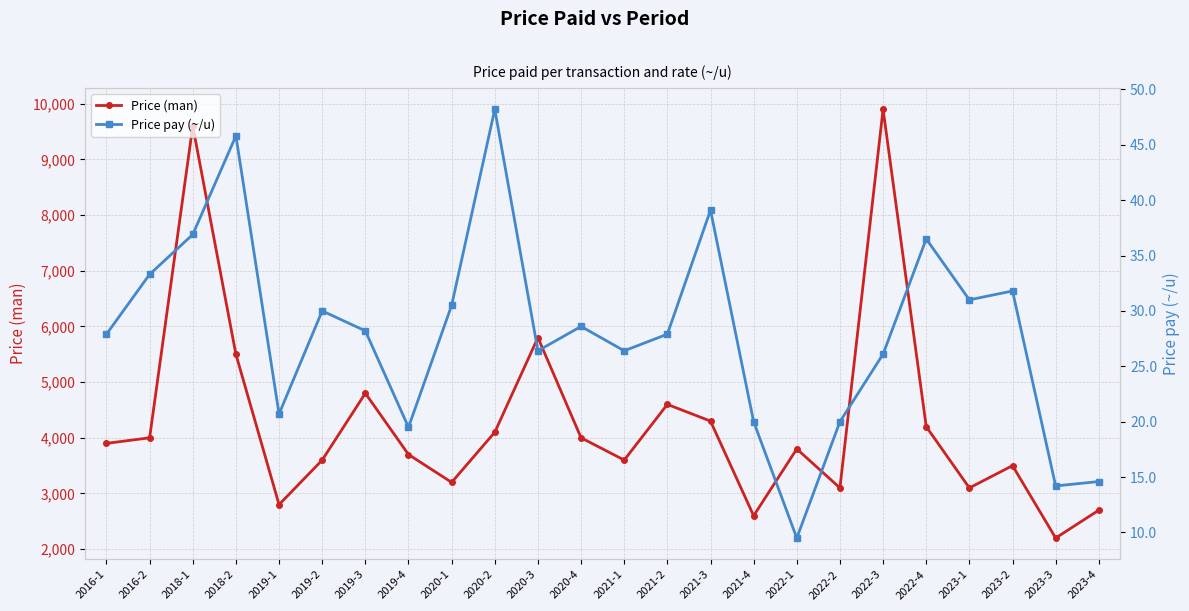

True or false: Price pay (~/u) and Price (man) intersect in this chart.

False